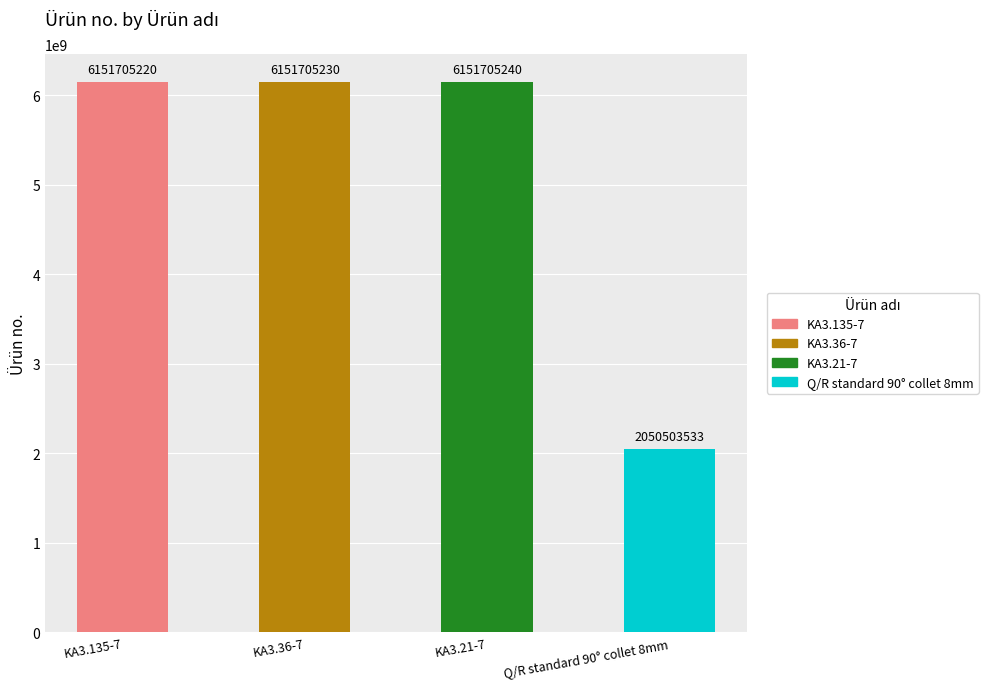

What position from the left is KA3.135-7?

1